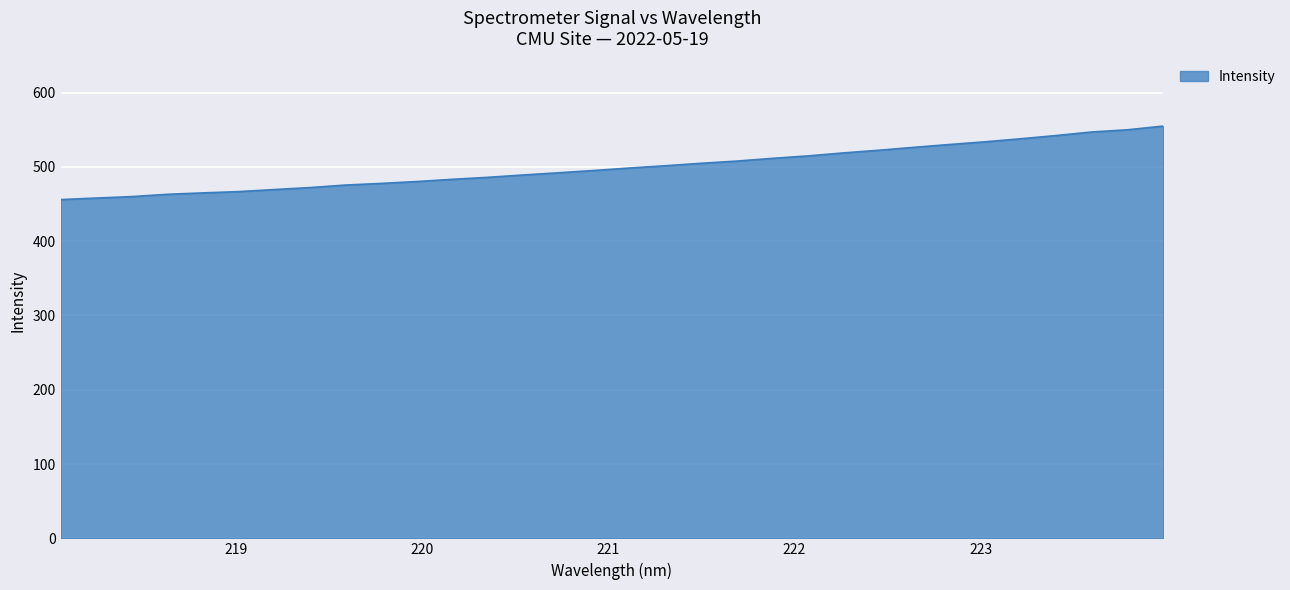

What is the minimum value shown in the chart?

456.0